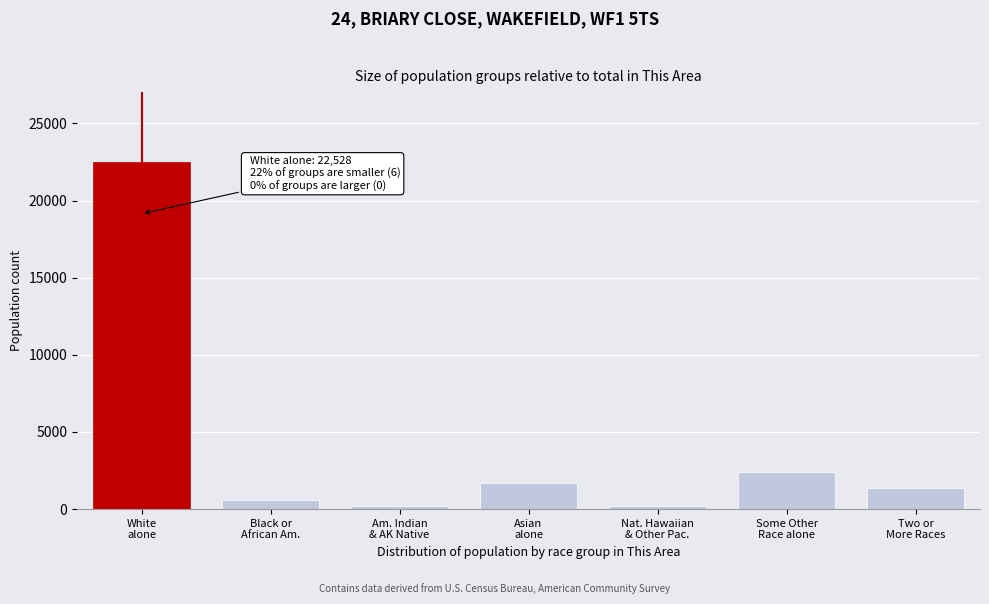

What is the greatest value displayed?

22528